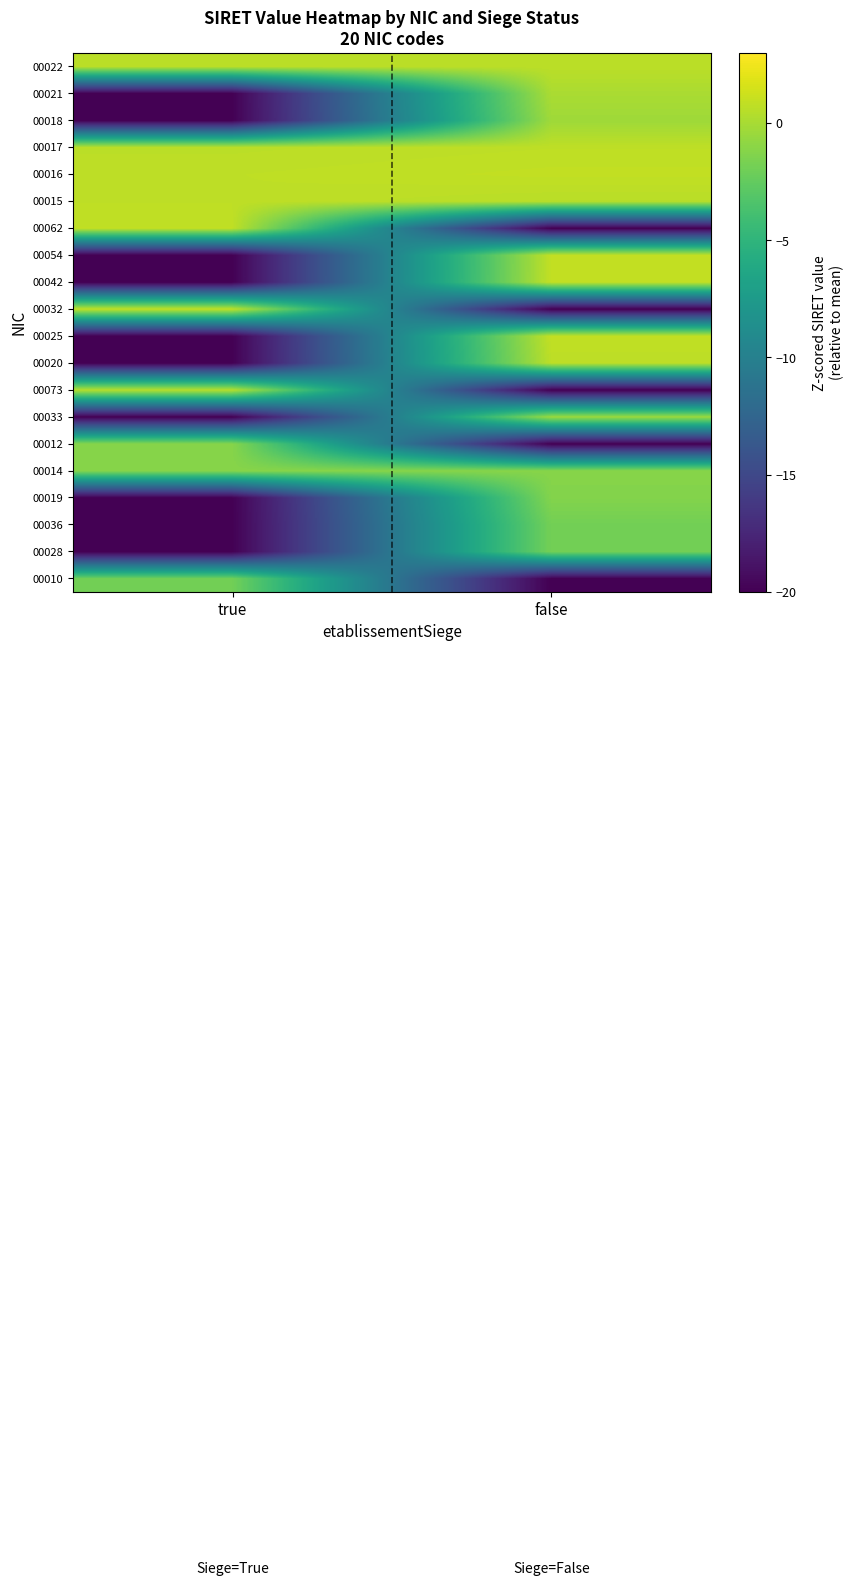

At which category is the sum across all series the highest?

false